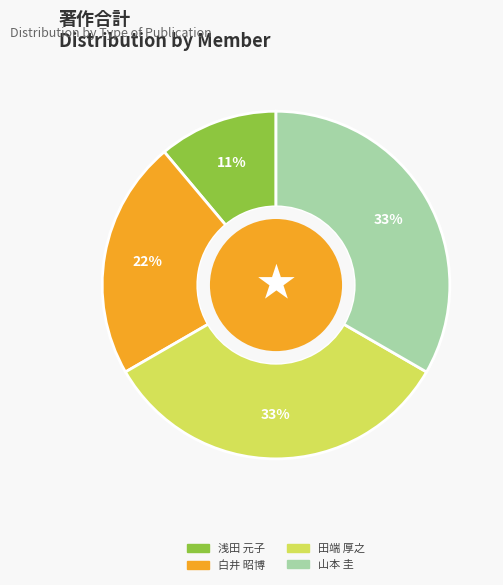

To the nearest percent, what is the difference between the largest and smallest slice percentages?

22%